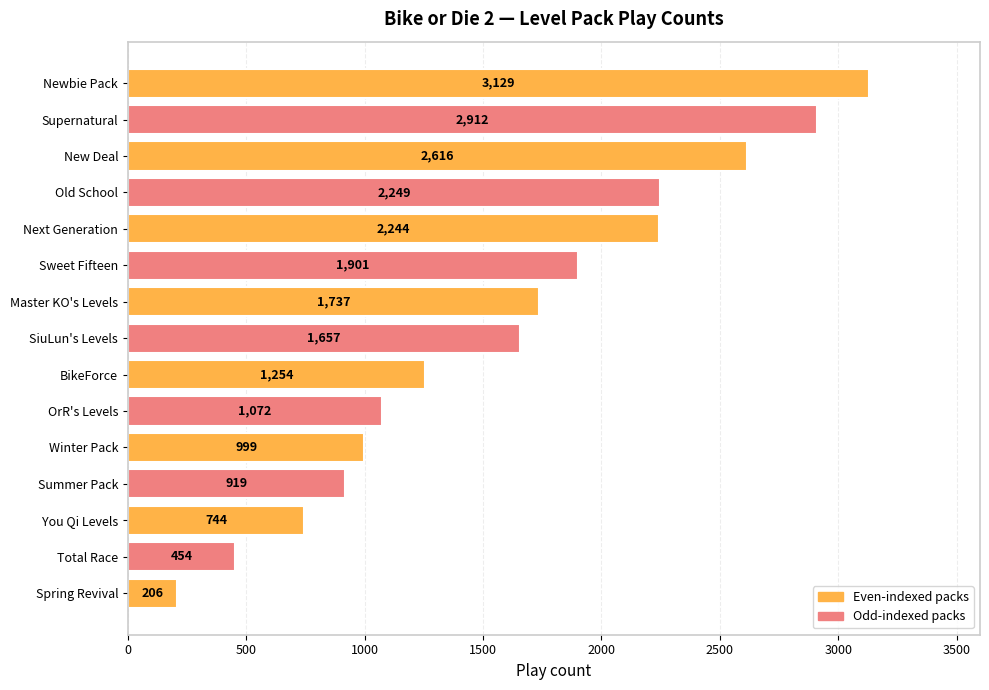

What position from the bottom is Sweet Fifteen?

10